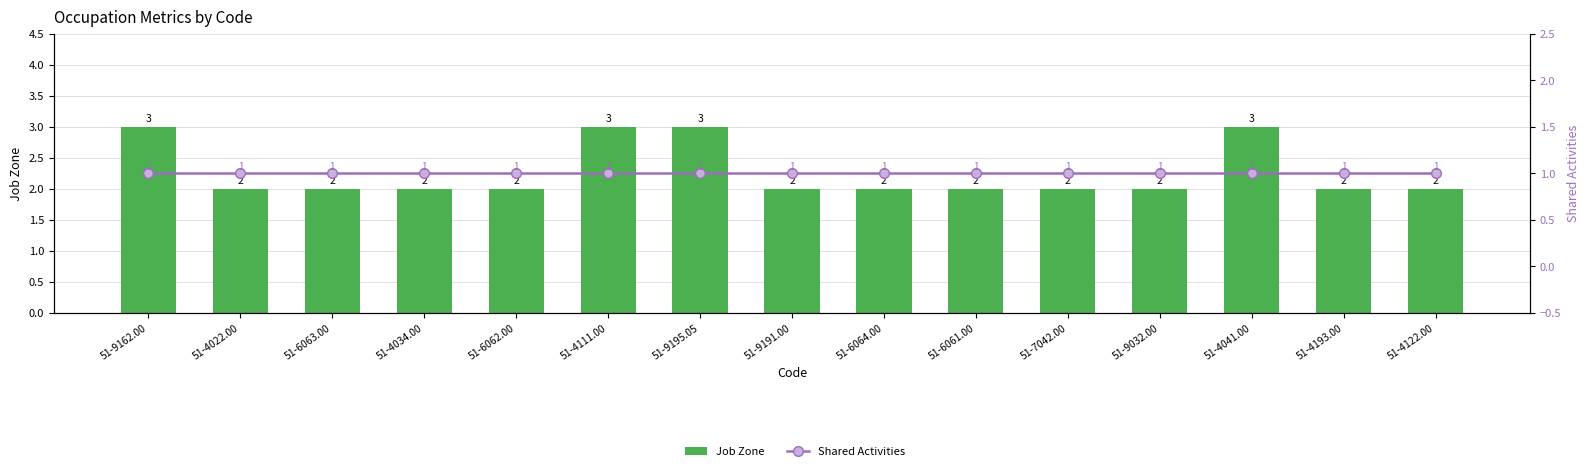

What is the difference between the highest and lowest values at 51-6062.00?

1